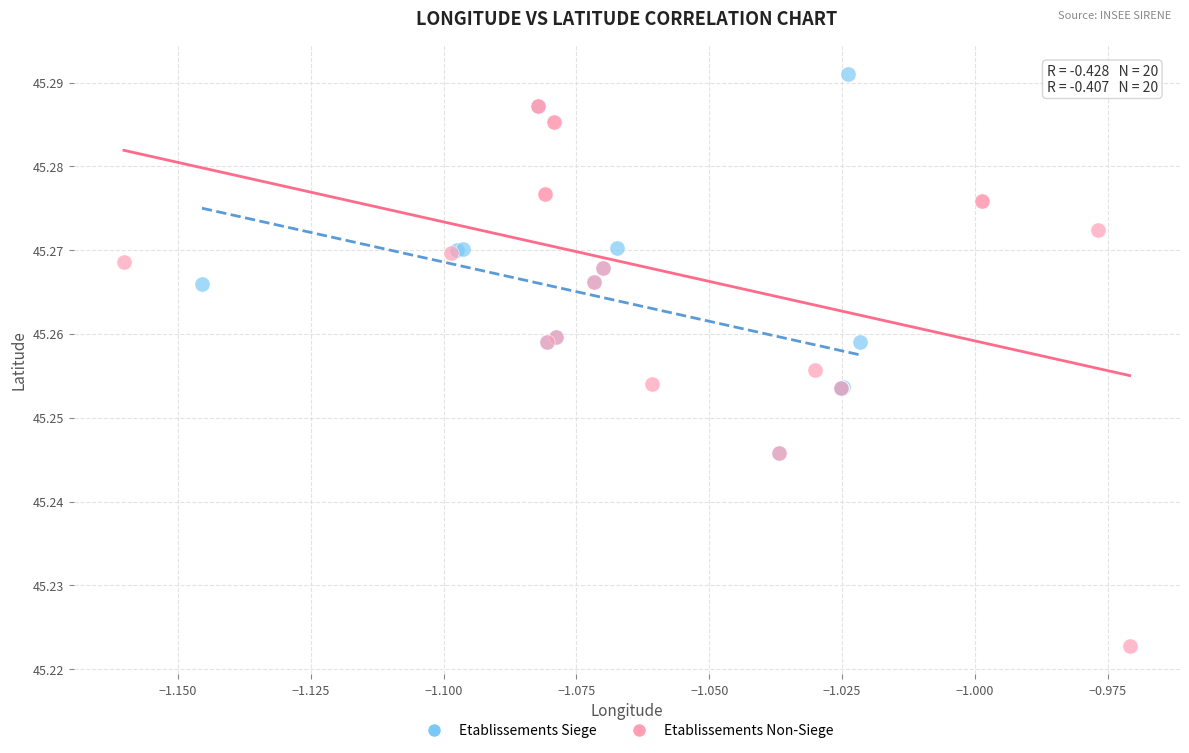

Which series contains the highest Y value?

Etablissements Siege